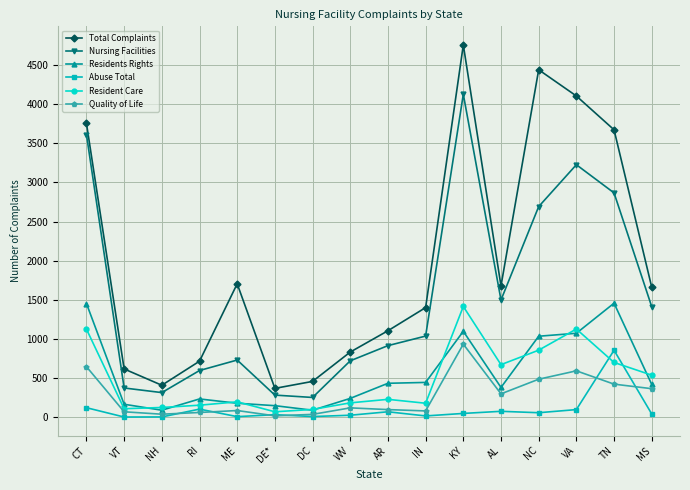

At which category does the chart reach its peak across all series?

KY